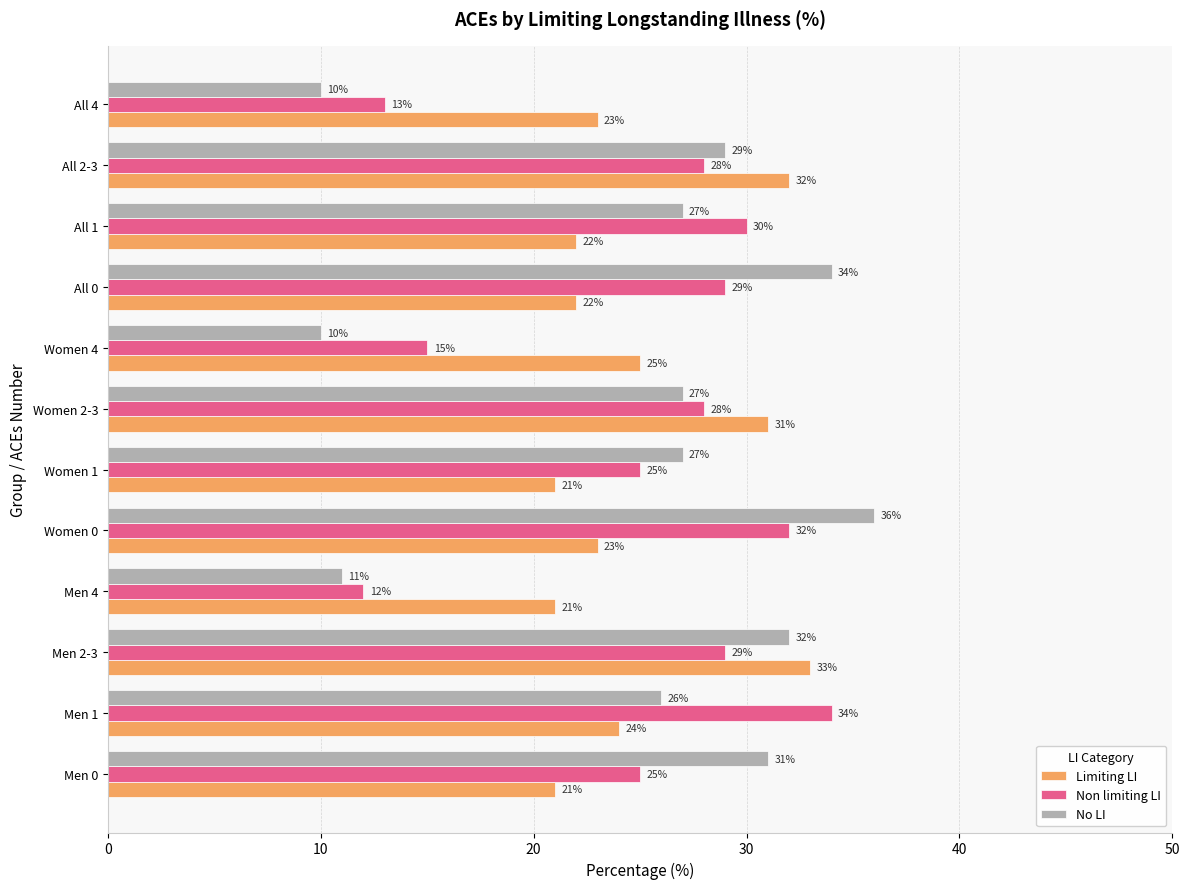

What is the maximum value for No LI?

36